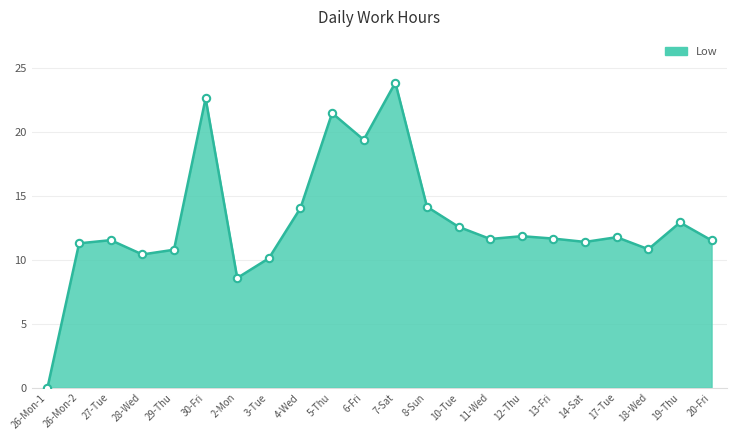

Which has a higher value, 26-Mon-2 or 20-Fri?

20-Fri